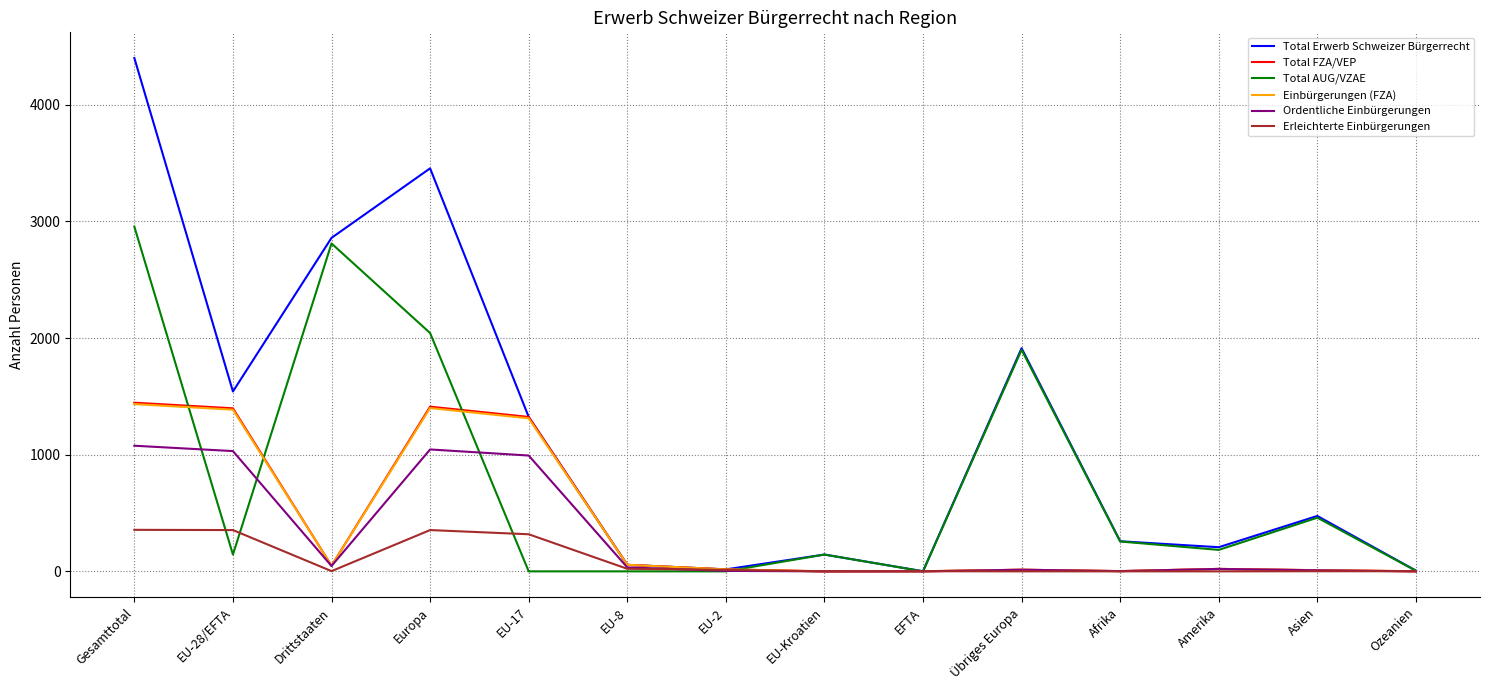

Which category has the highest value in the Total AUG/VZAE series?

Gesamttotal